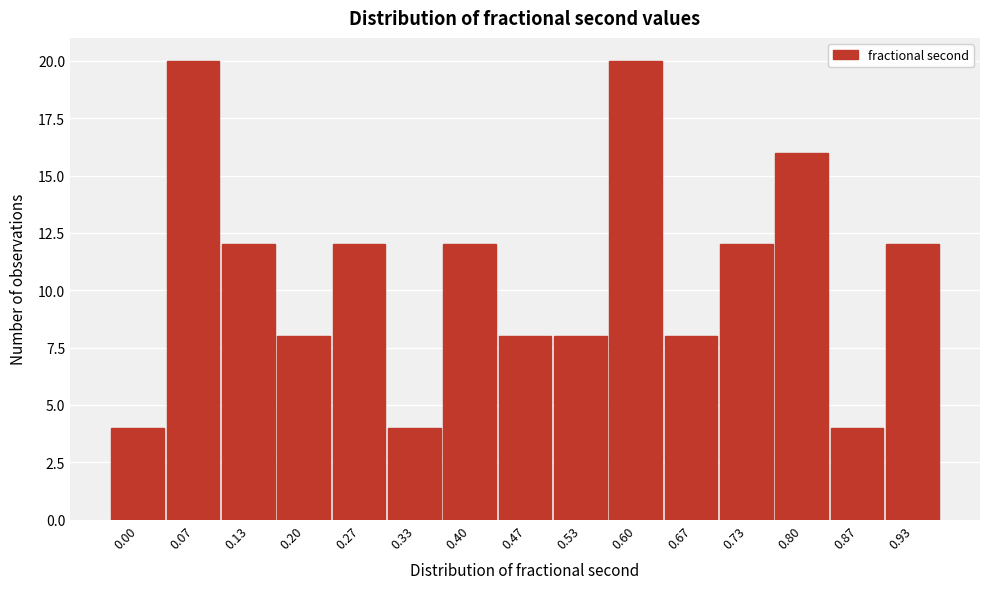

Reading right to left, extract all data points from this chart.

12	4	16	12	8	20	8	8	12	4	12	8	12	20	4